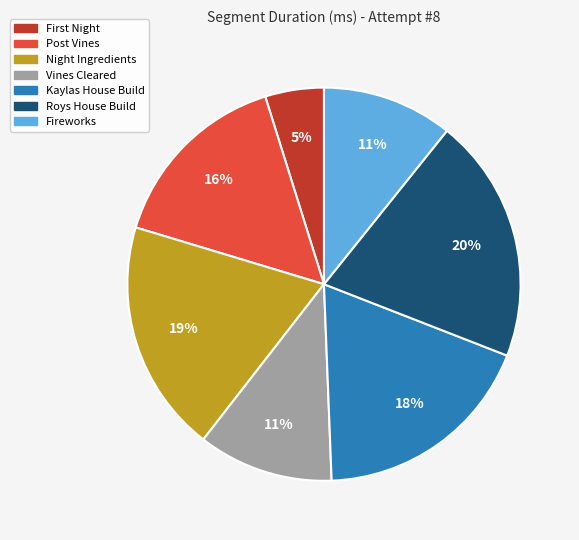

Is there any slice that represents more than half of the pie?

No